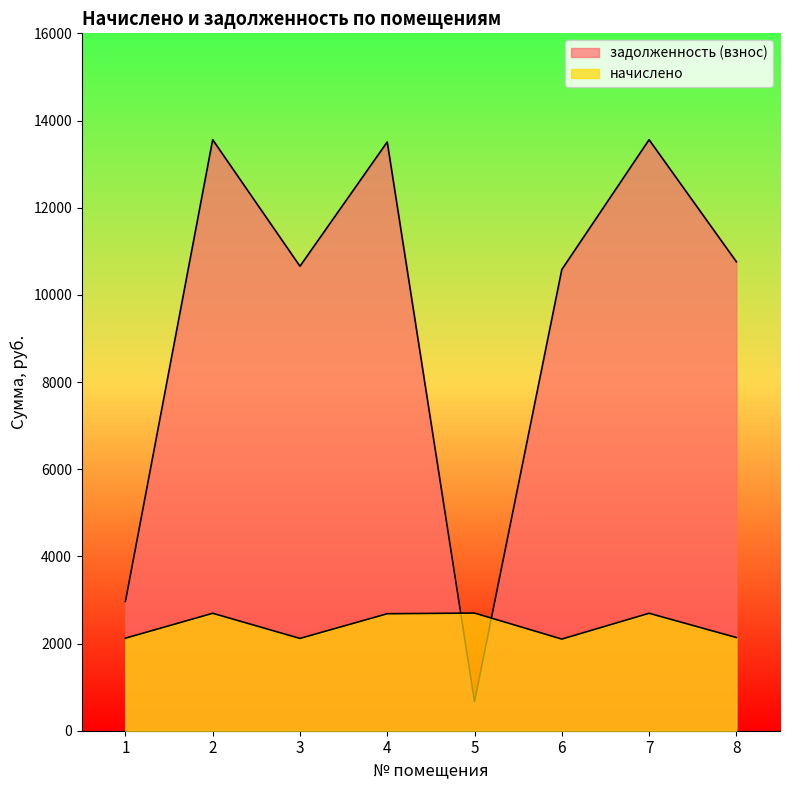

At which category is the sum across all series the highest?

2